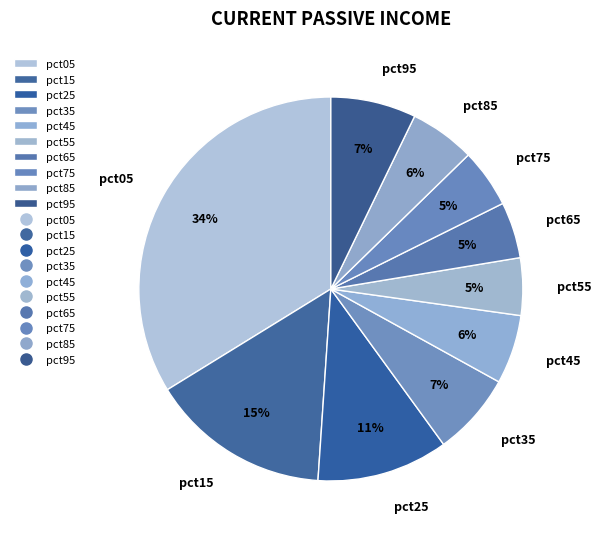

Which category has the biggest portion of the pie?

pct05